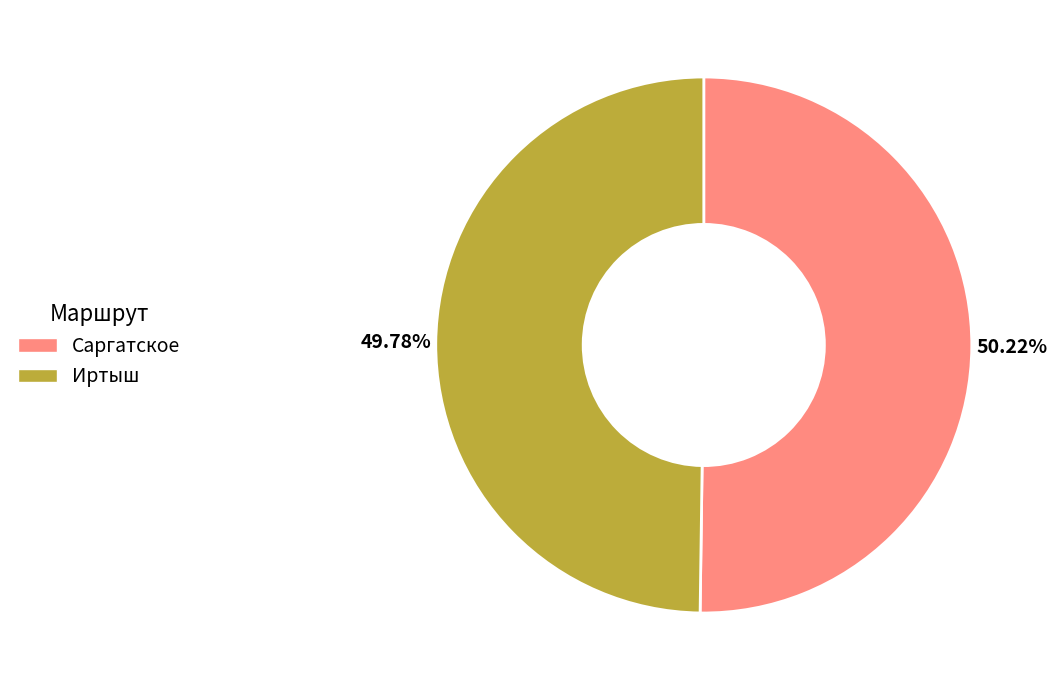

To the nearest percent, what percentage of the pie is Саргатское?

50%